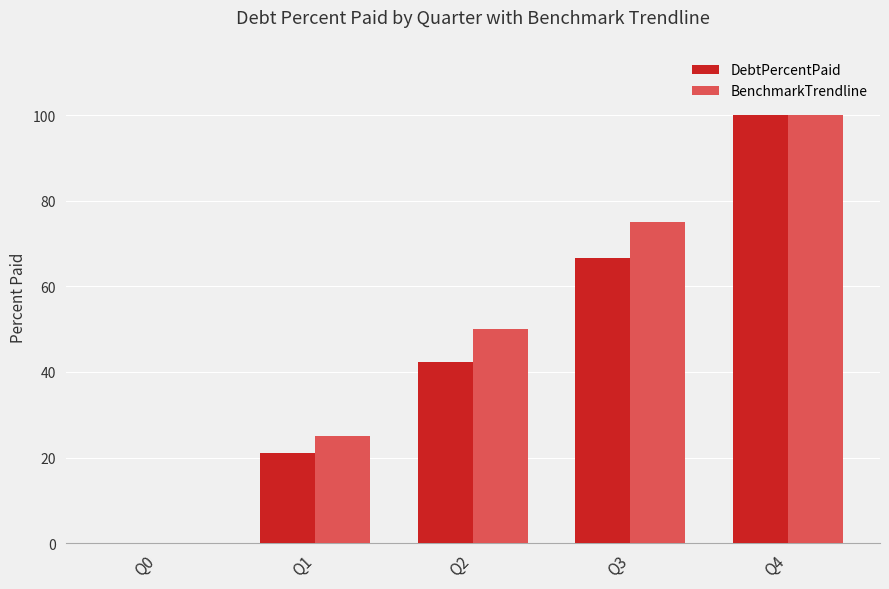

At which label is BenchmarkTrendline closest to 50?

Q2